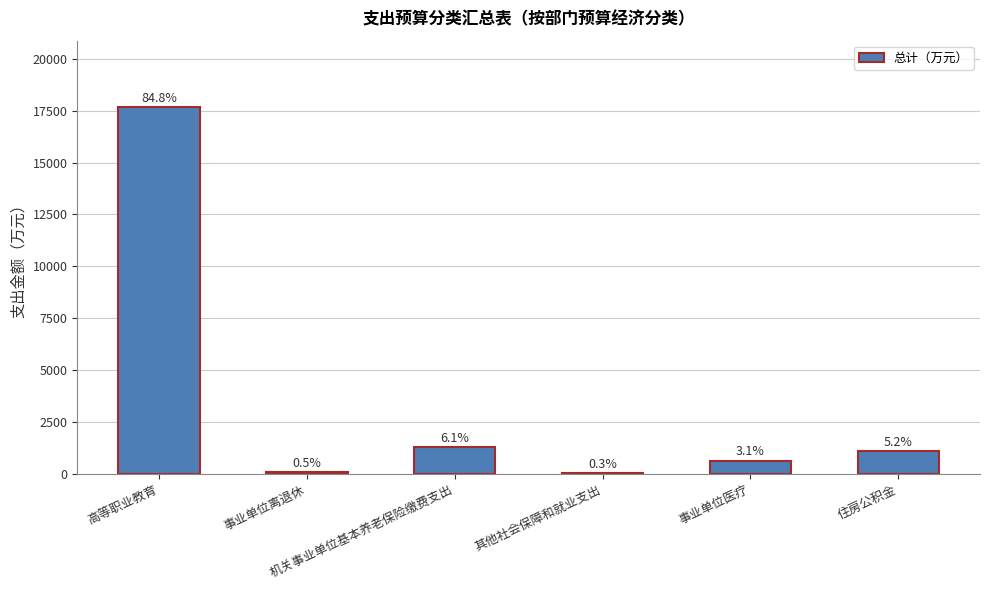

How many values are below 1082?

3